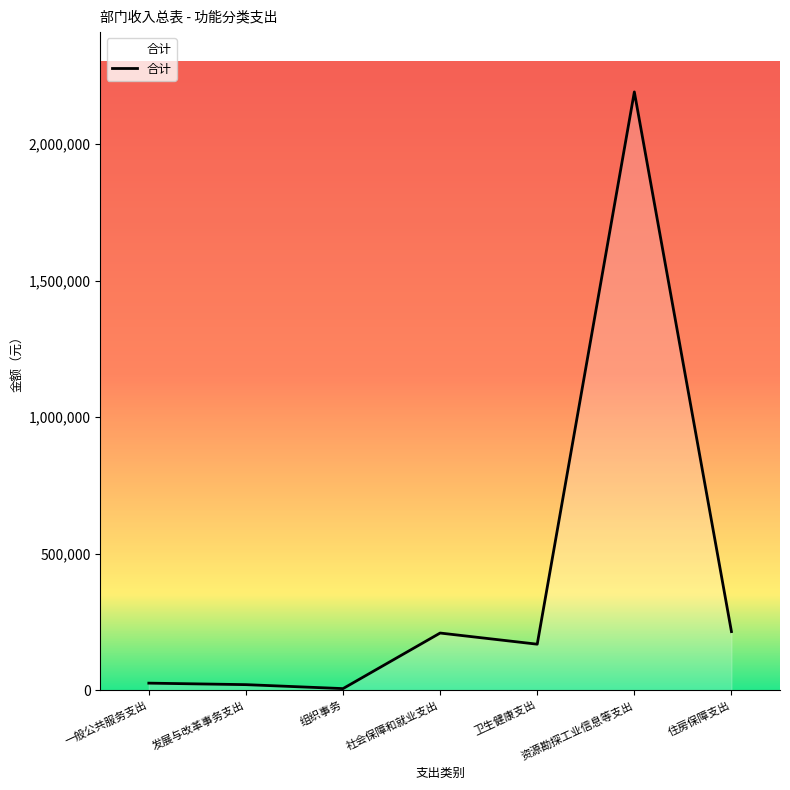

At which label does the data first exceed 168196?

社会保障和就业支出